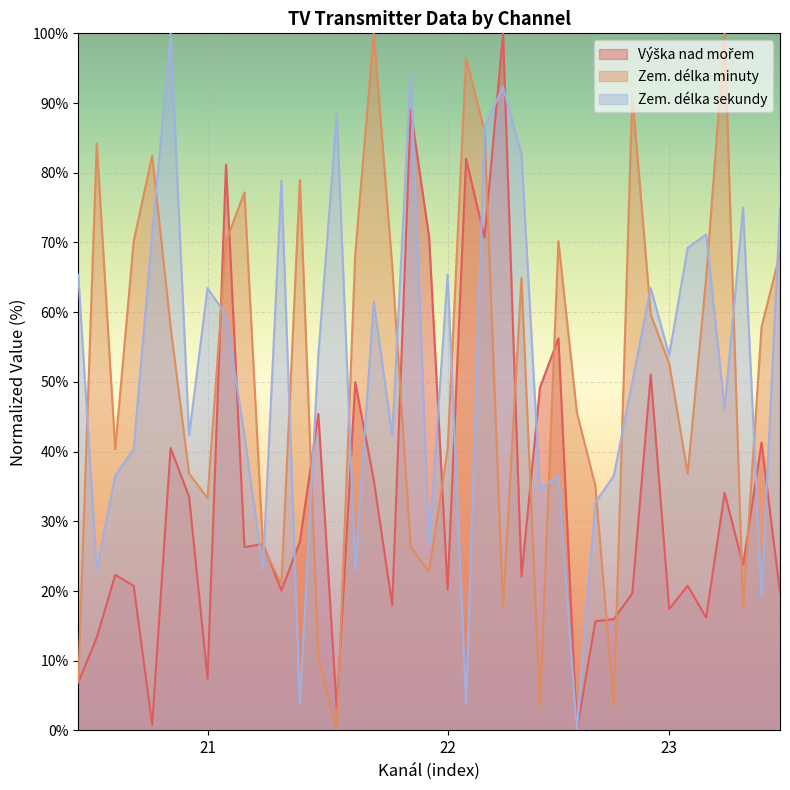

List the labels in order of Zem. délka minuty value, largest first.

22, 23, 22, 23, 22, 21, 21, 21, 21, 21, 21, 22, 22, 23, 22, 22, 23, 23, 21, 23, 23, 23, 21, 22, 21, 23, 23, 21, 21, 22, 22, 21, 22, 23, 21, 21, 22, 23, 21